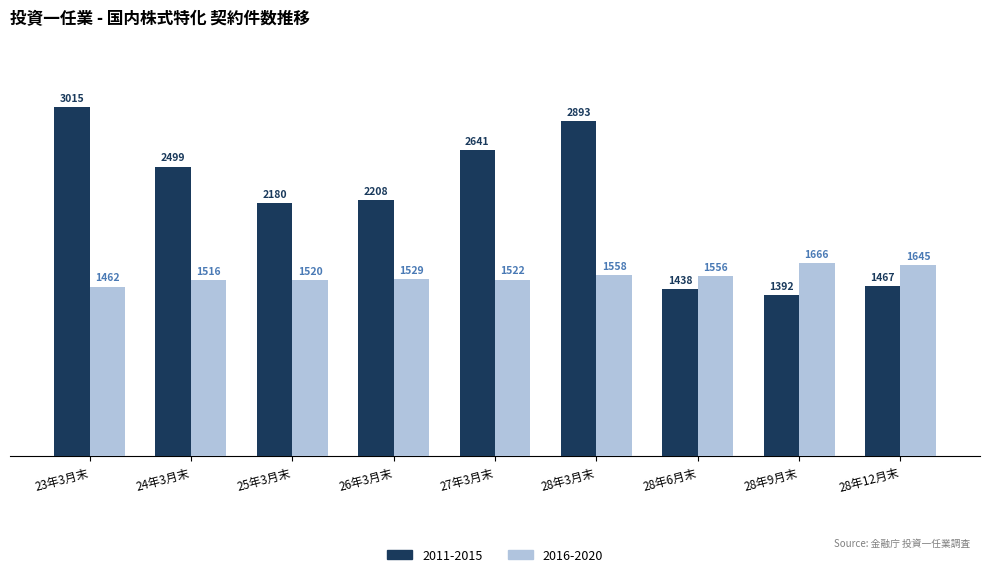

Reading right to left, list all the values displayed in this chart.

2011-2015: 1467	1392	1438	2893	2641	2208	2180	2499	3015
2016-2020: 1645	1666	1556	1558	1522	1529	1520	1516	1462